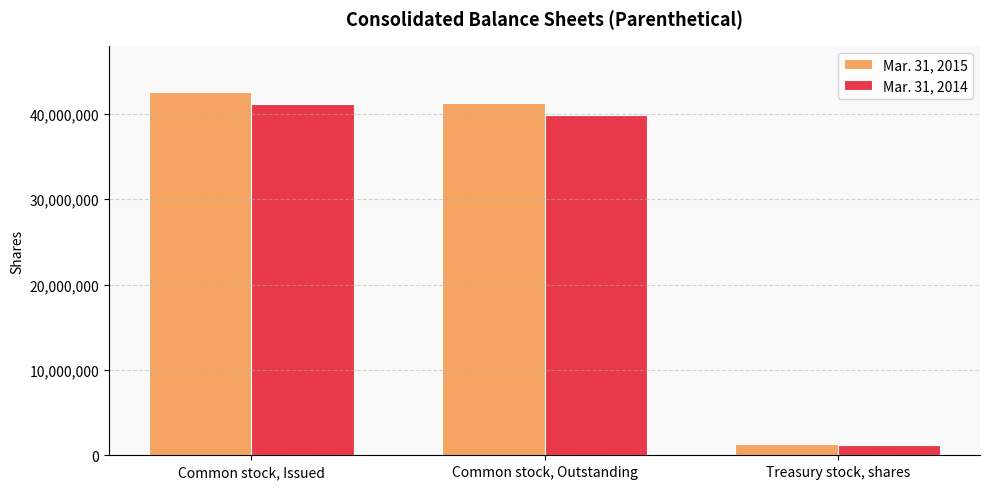

How many values in the Mar. 31, 2014 series are below 39916328?

1